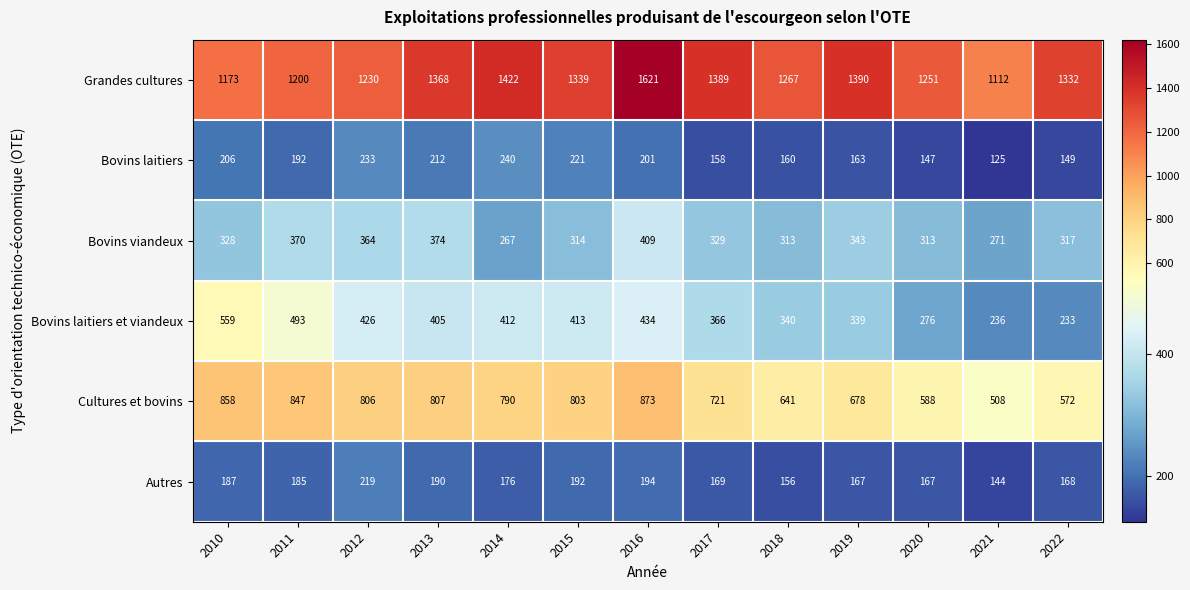

What is the difference between the highest and lowest values at 2017?

1231